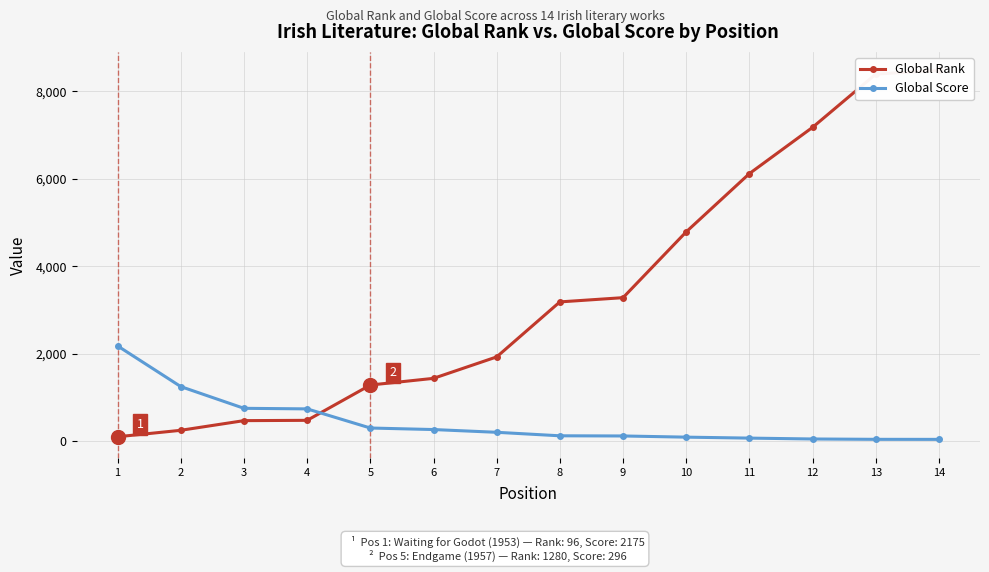

Reading left to right, extract all data points from this chart.

Global Rank: 1=96	2=244	3=465	4=472	5=1280	6=1433	7=1924	8=3183	9=3280	10=4787	11=6120	12=7179	13=8397	14=8486
Global Score: 1=2175	2=1244	3=747	4=734	5=296	6=261	7=198	8=118	9=114	10=87	11=65	12=45	13=37	14=36